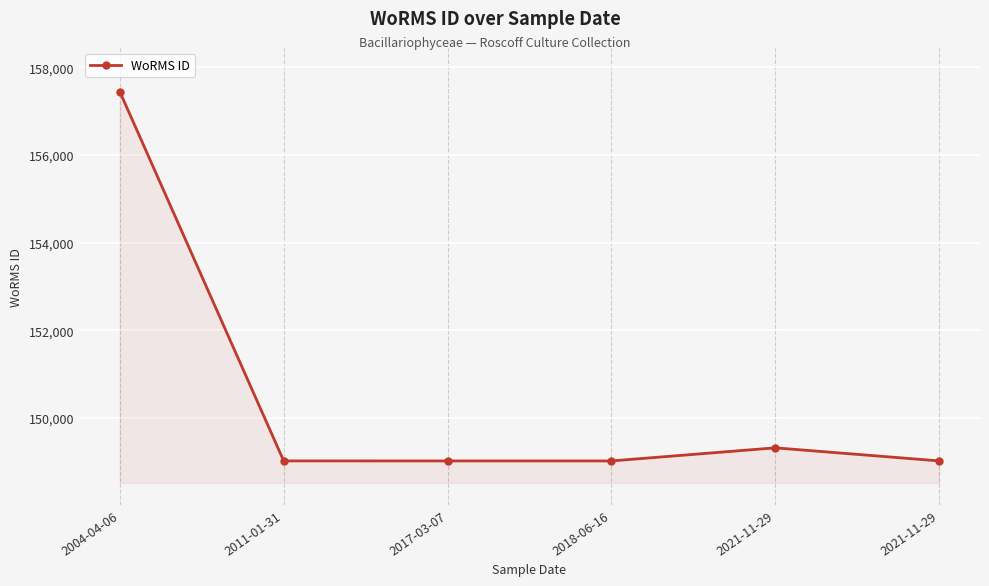

How many lines are shown in the chart?

1